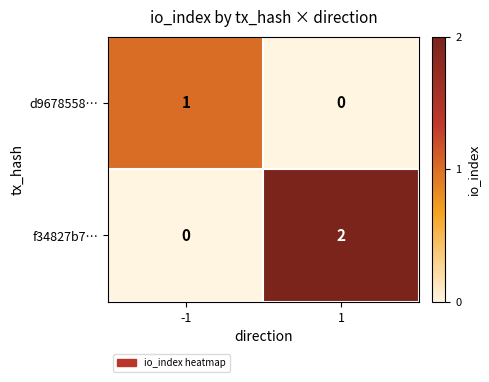

Which series has the largest total across all categories?

f34827b7…